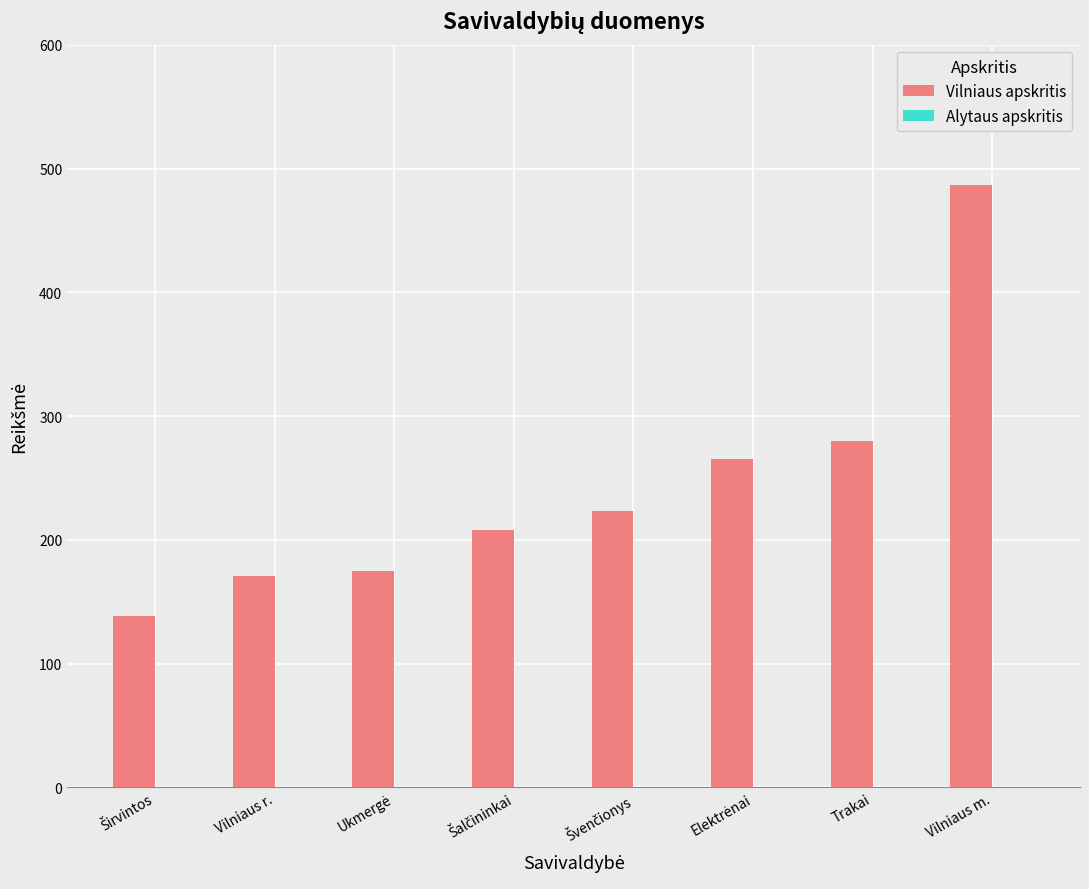

How many bars are there in total?

8